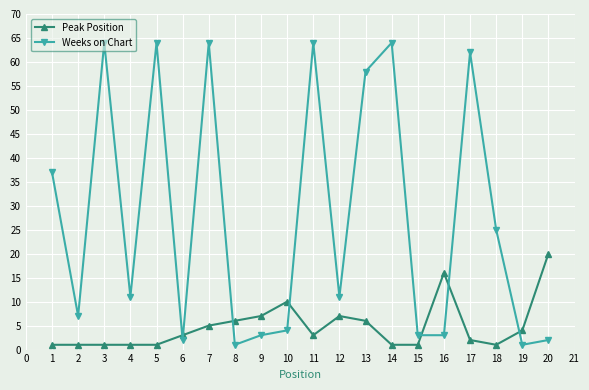

Reading left to right, transcribe all the data shown in this chart.

Peak Position: 1	1	1	1	1	3	5	6	7	10	3	7	6	1	1	16	2	1	4	20
Weeks on Chart: 37	7	64	11	64	2	64	1	3	4	64	11	58	64	3	3	62	25	1	2